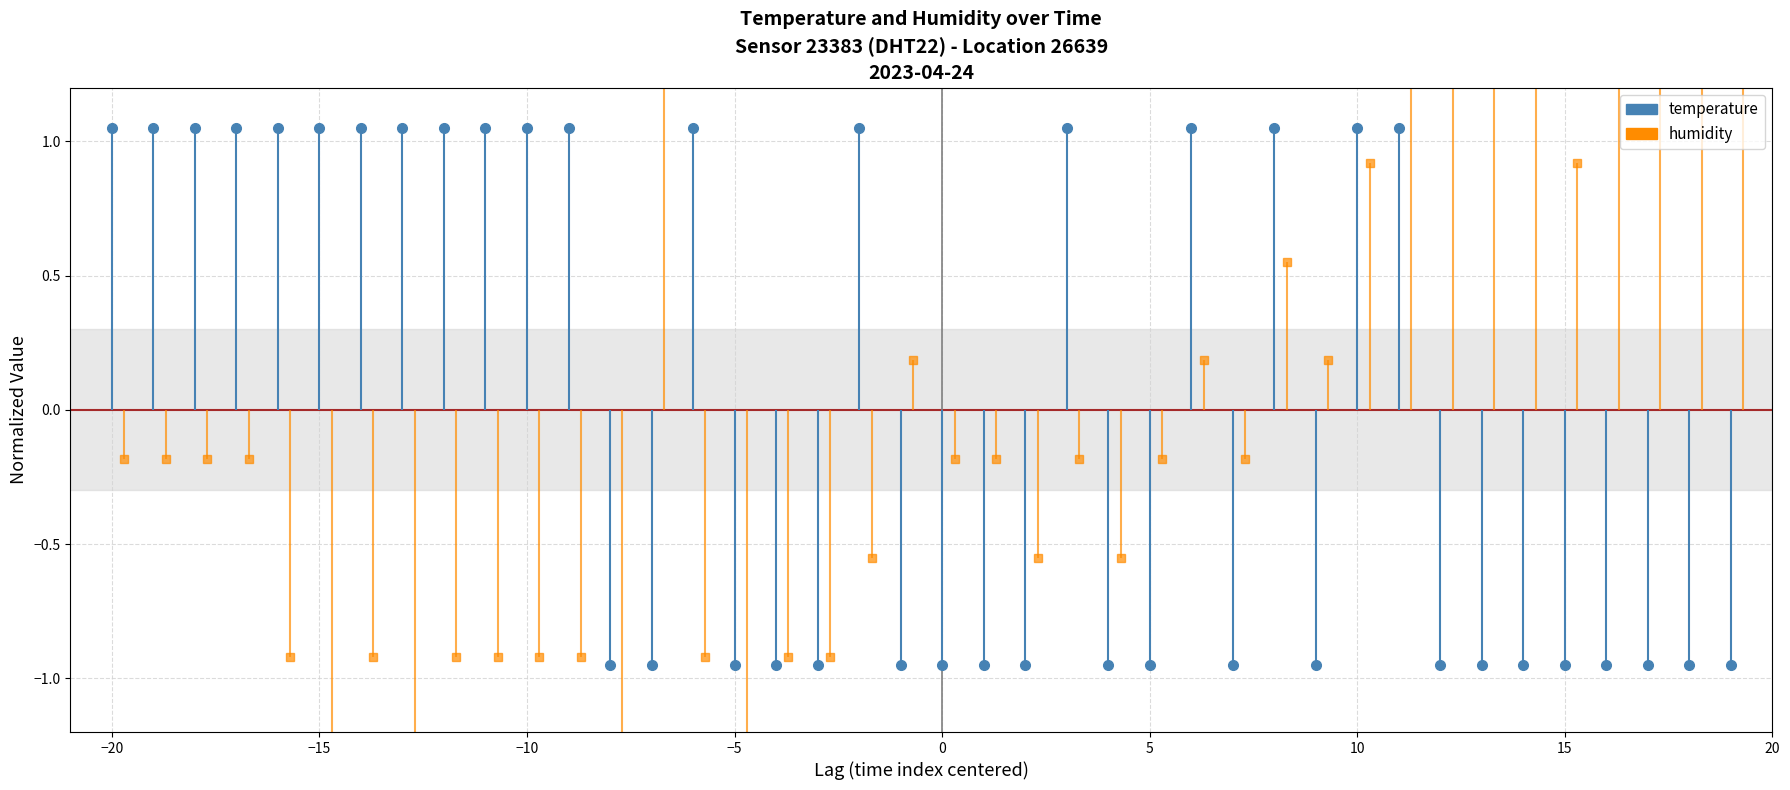

How many lines are shown in the chart?

2